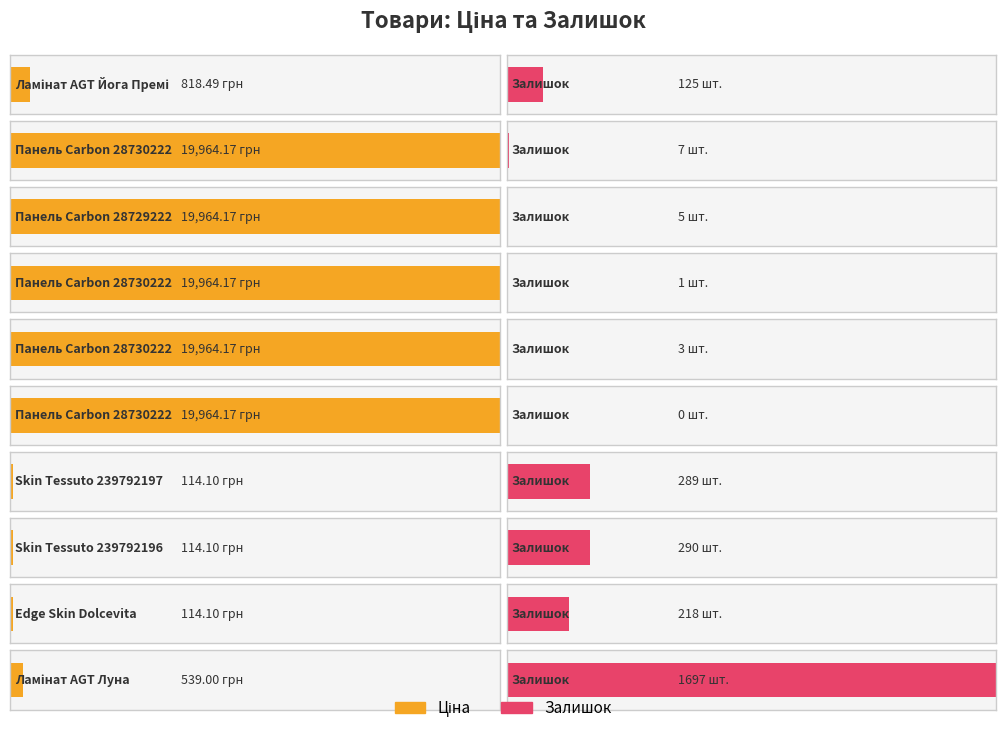

What is the average value of the Залишок series?

263.5